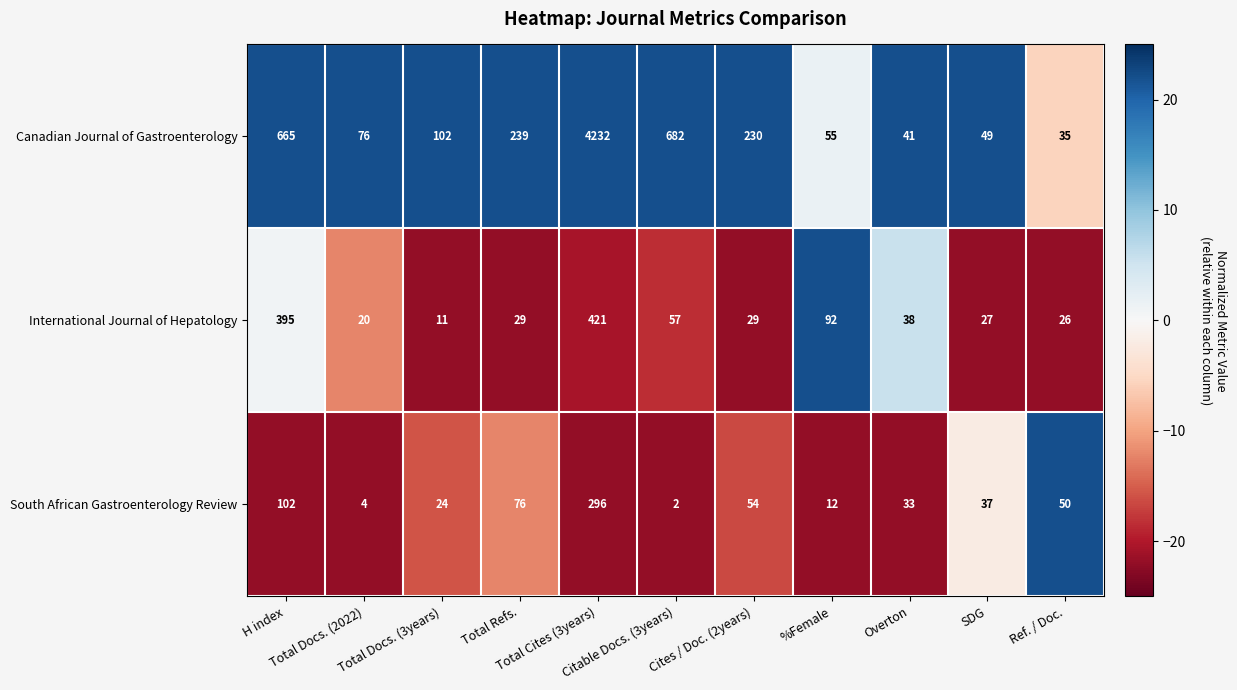

What is the sum of all International Journal of Hepatology values?

1145